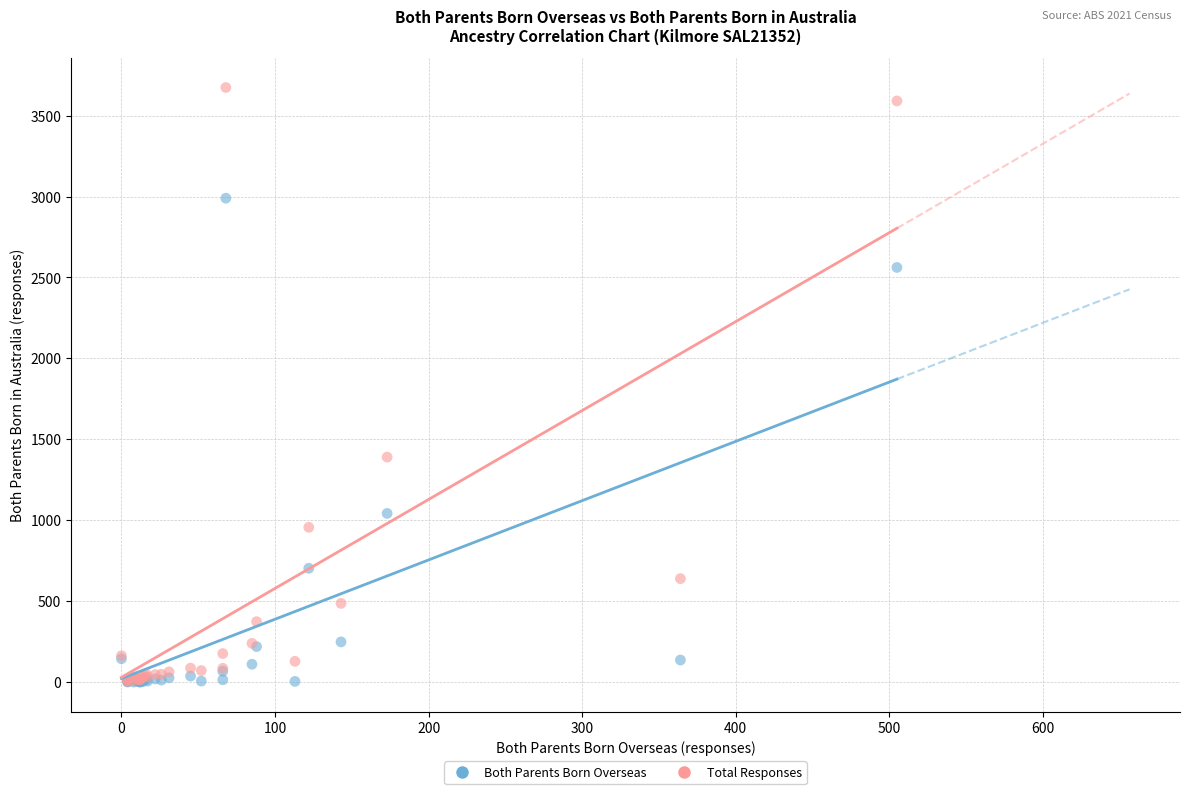

In the Total Responses series, what Y value is closest to 1839?

1390